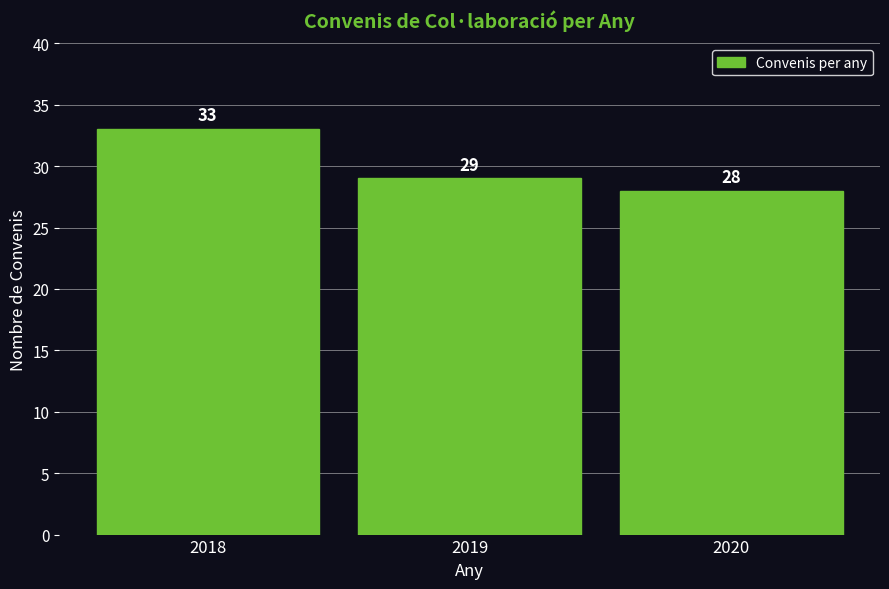

Reading right to left, what are all the values shown in this chart?

2020=28	2019=29	2018=33